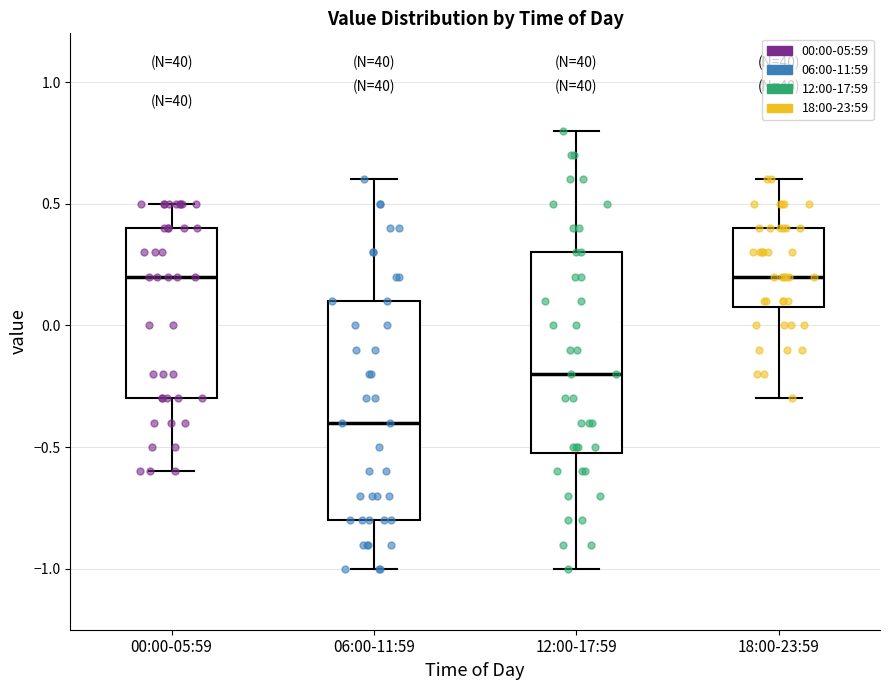

Reading left to right, transcribe this box plot: for each box, give where its median line is, the range the box spans, and where its two whiskers end, as read against the y-axis. The values are not printed on the chart, so give them approximately, as read against the axis.

00:00-05:59: median 0.2, box -0.3 to 0.4, whiskers -0.6 to 0.5
06:00-11:59: median -0.4, box -0.8 to 0.1, whiskers -1.0 to 0.6
12:00-17:59: median -0.2, box -0.5 to 0.3, whiskers -1.0 to 0.8
18:00-23:59: median 0.2, box 0.1 to 0.4, whiskers -0.3 to 0.6